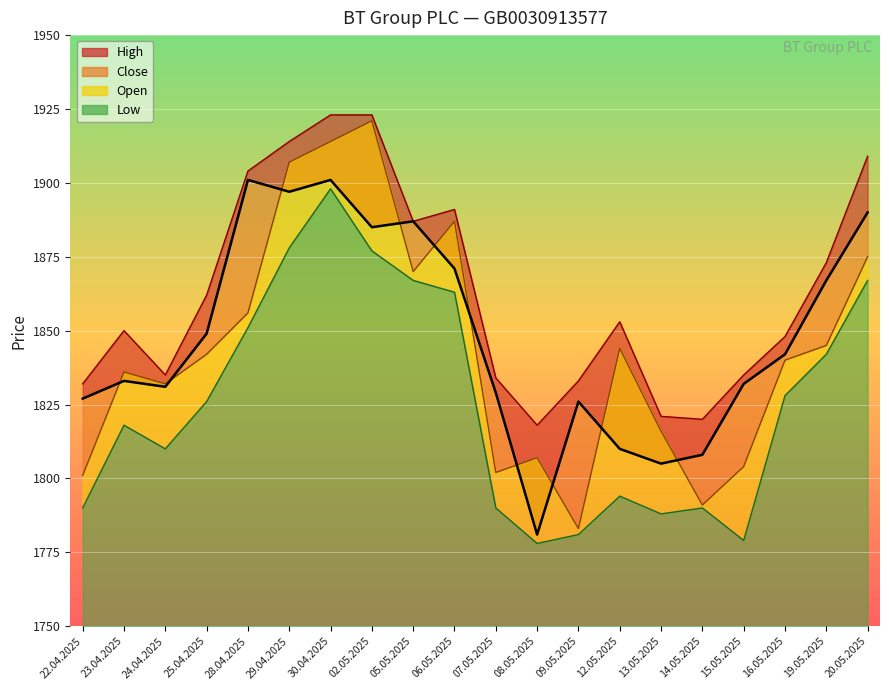

At which label does Low reach its minimum?

08.05.2025